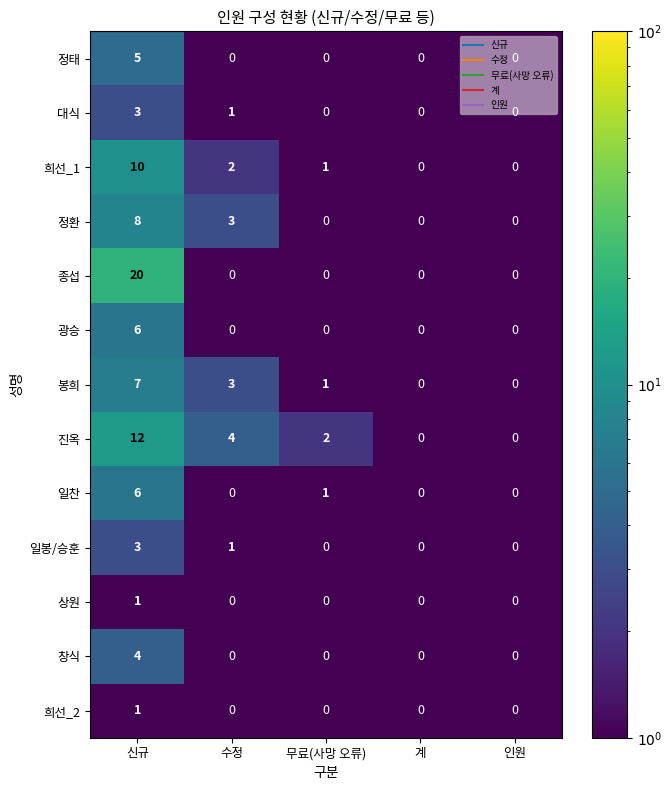

What is the greatest value displayed?

20